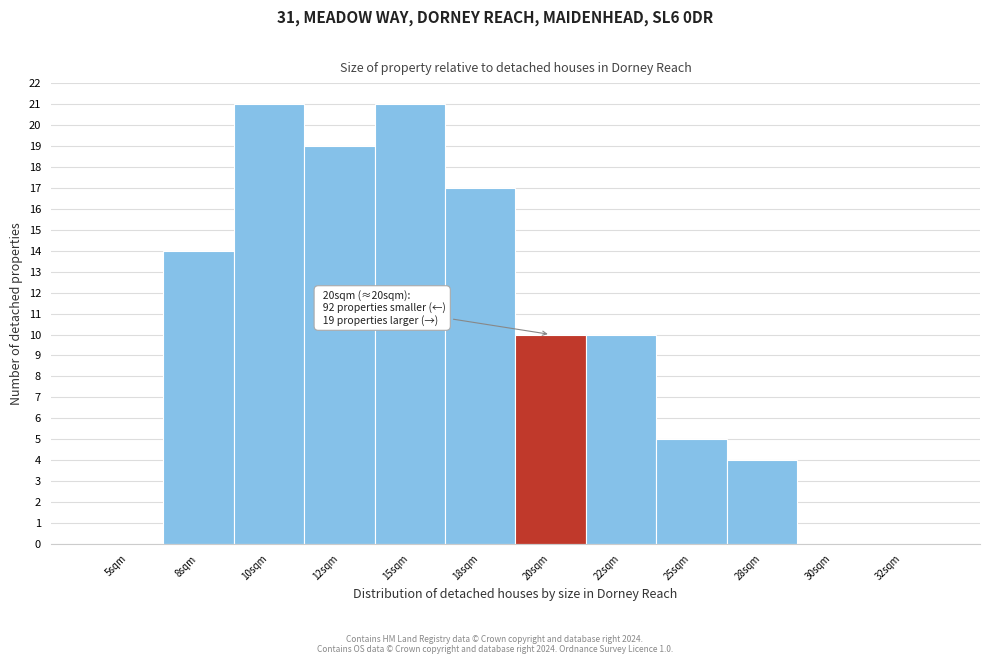

Reading left to right, what are all the values shown in this chart?

5sqm=0	8sqm=14	10sqm=21	12sqm=19	15sqm=21	18sqm=17	20sqm=10	22sqm=10	25sqm=5	28sqm=4	30sqm=0	32sqm=0